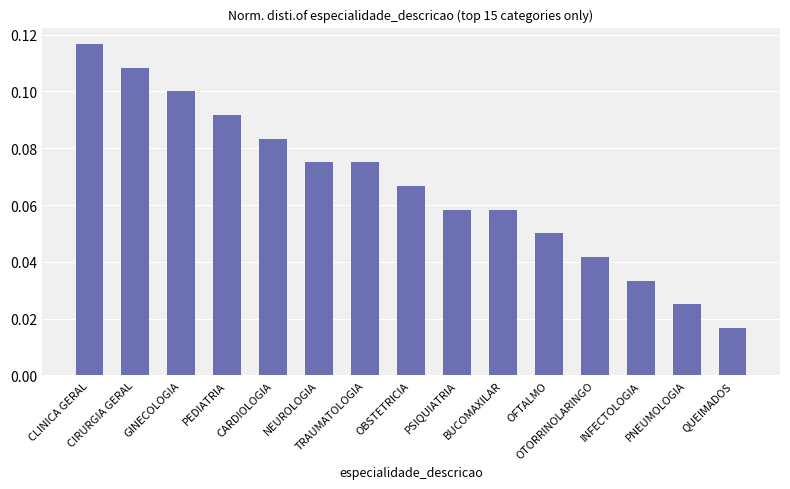

What is the sum of all values?

1.0